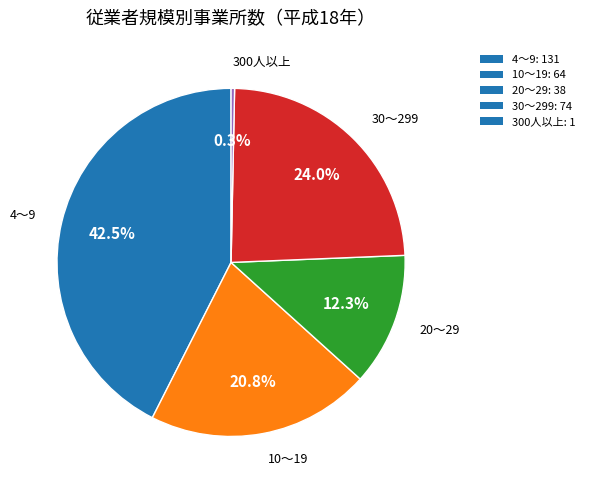

Do 10～19 and 300人以上 together represent more than half of the pie?

No